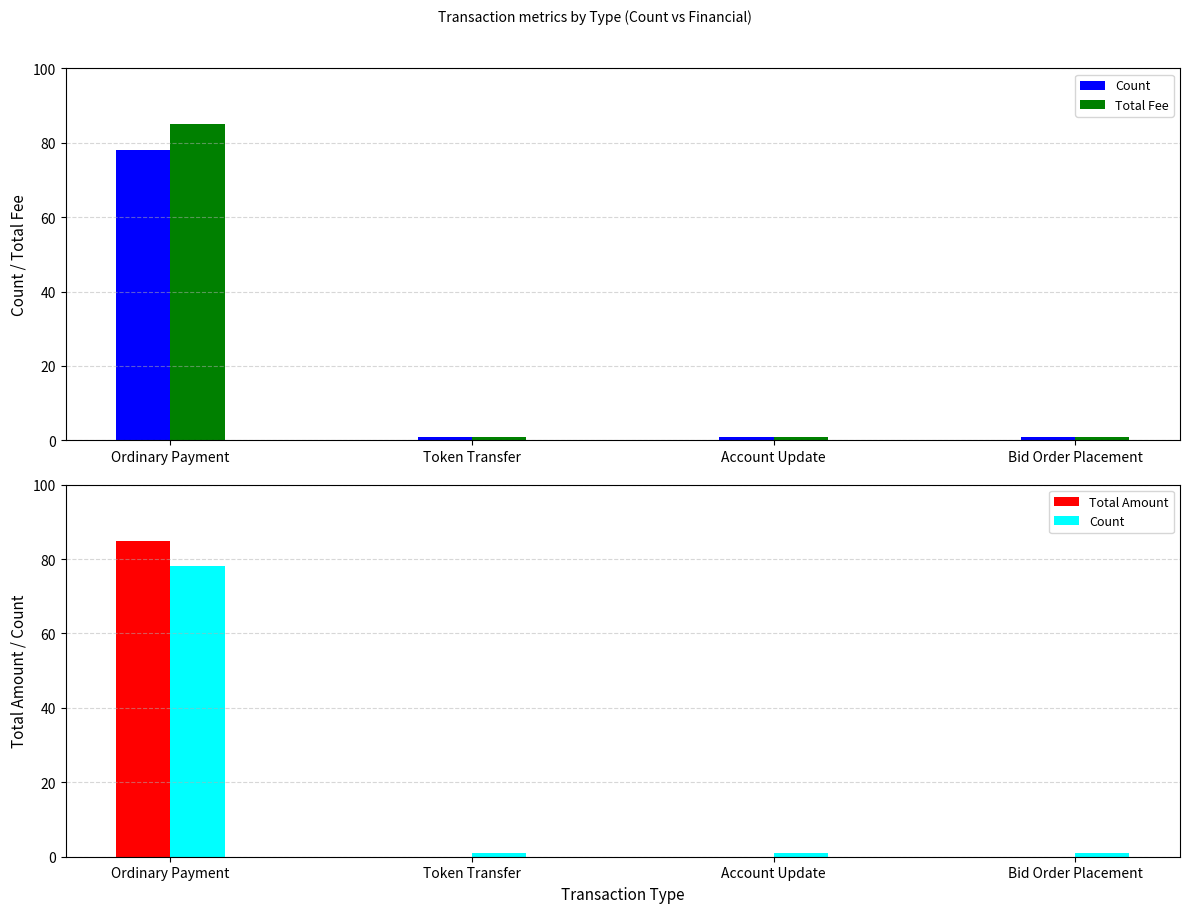

How many groups of bars are there?

4